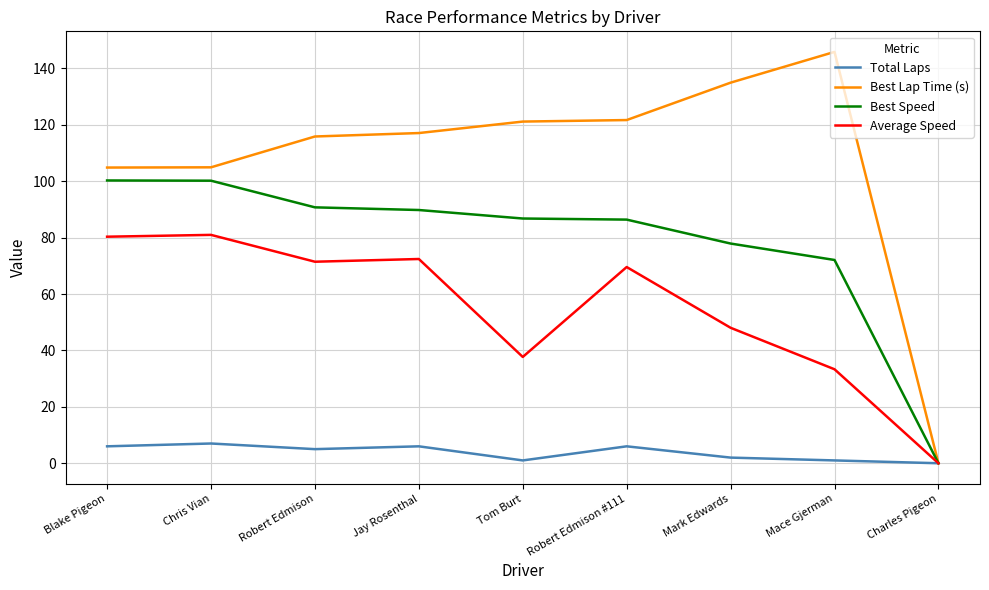

What is the difference between the highest and lowest values at Robert Edmison?

110.9